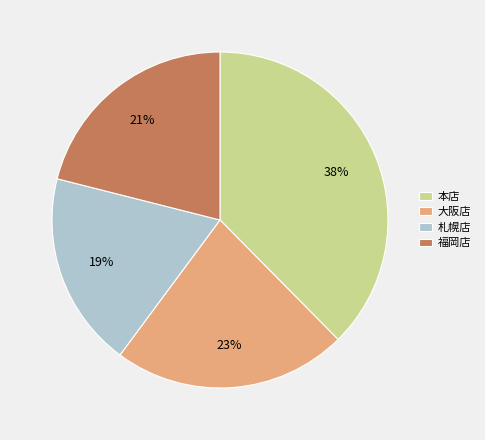

Combined, do 本店 and 札幌店 account for over 50%?

Yes